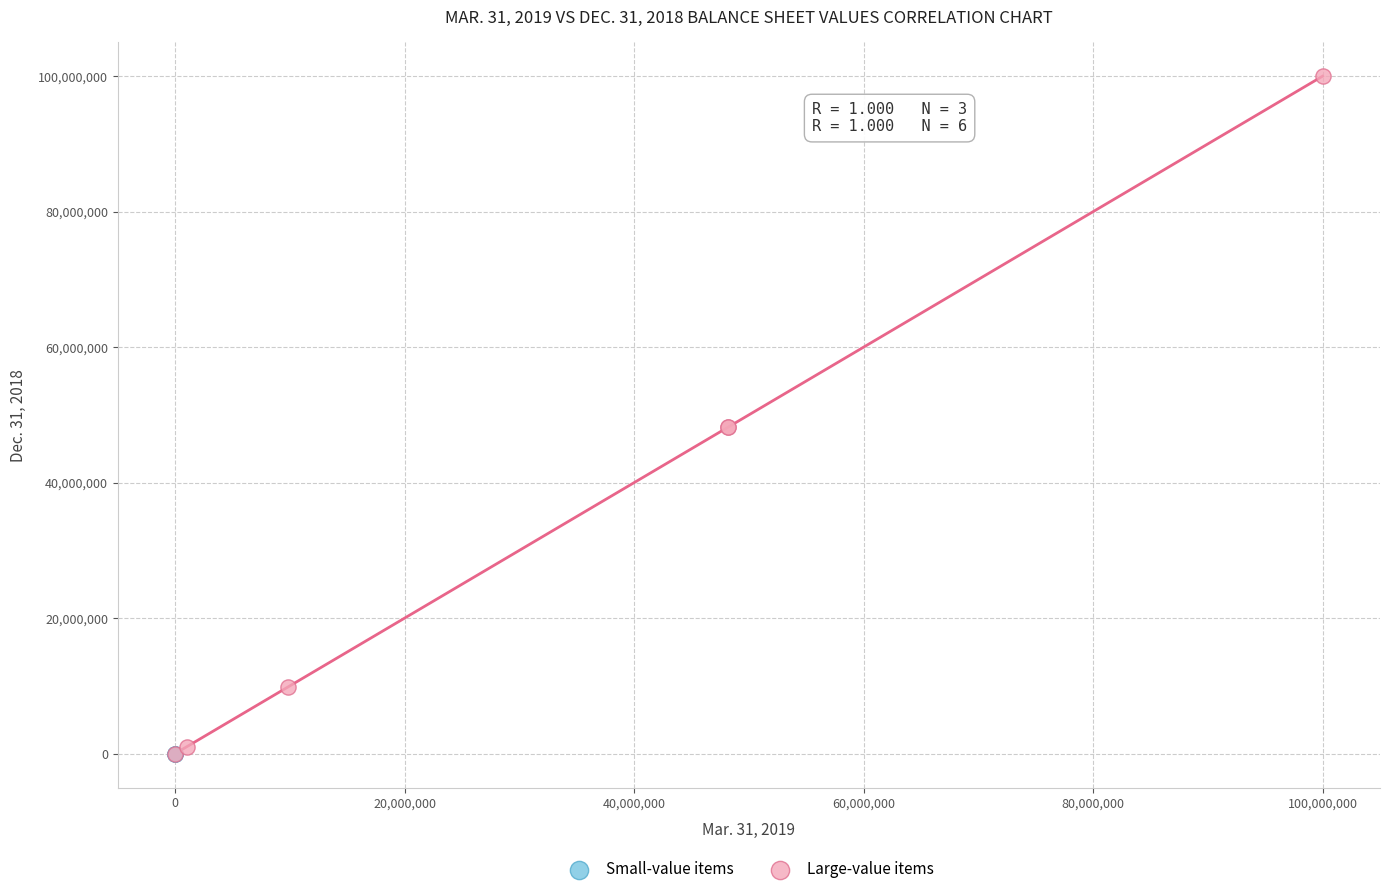

Which series reaches the maximum Y coordinate?

Large-value items